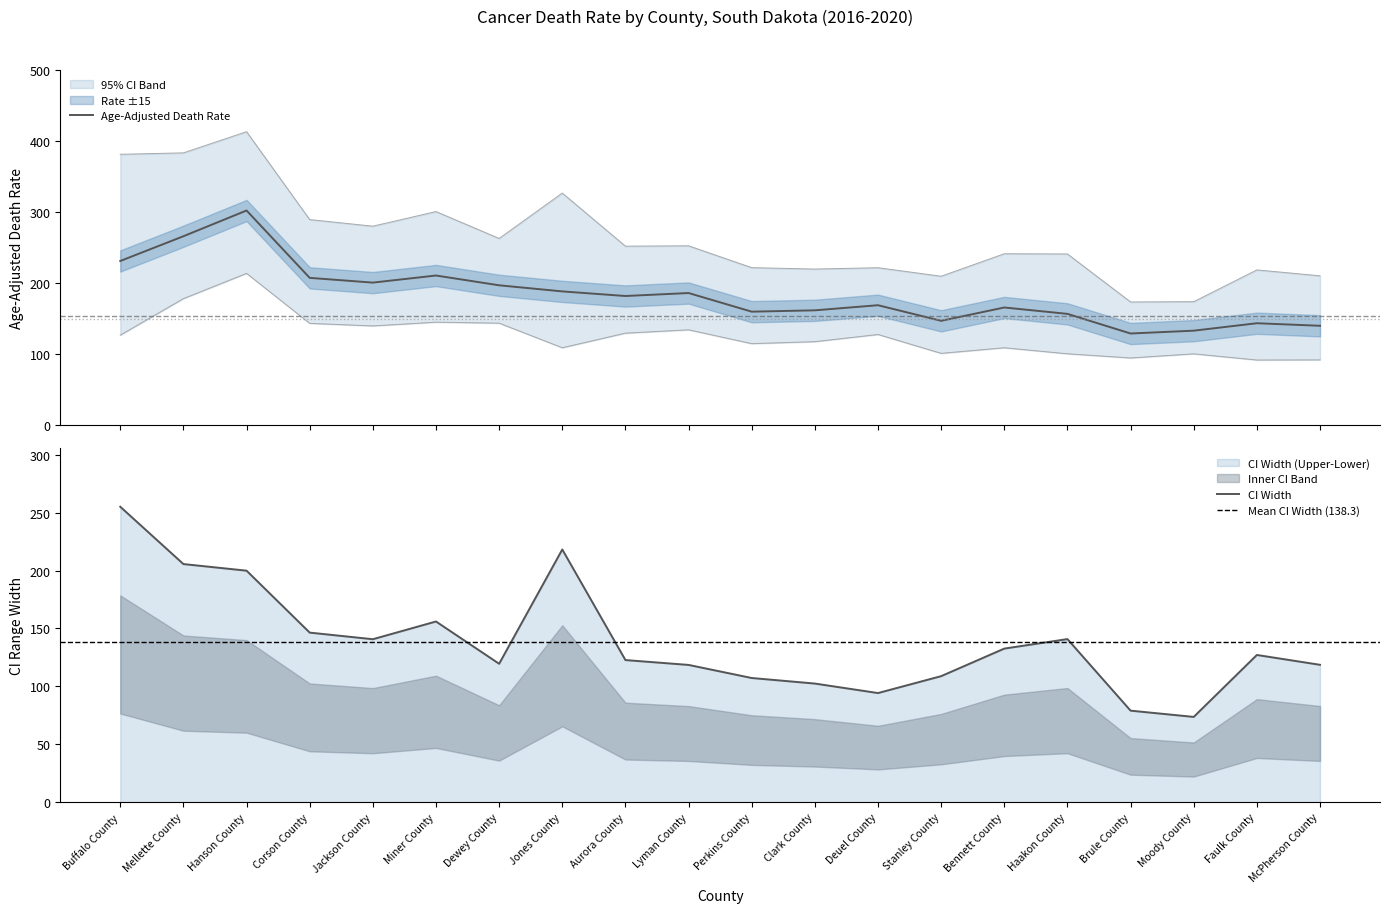

What is the maximum value for Age-Adjusted Death Rate?

302.1